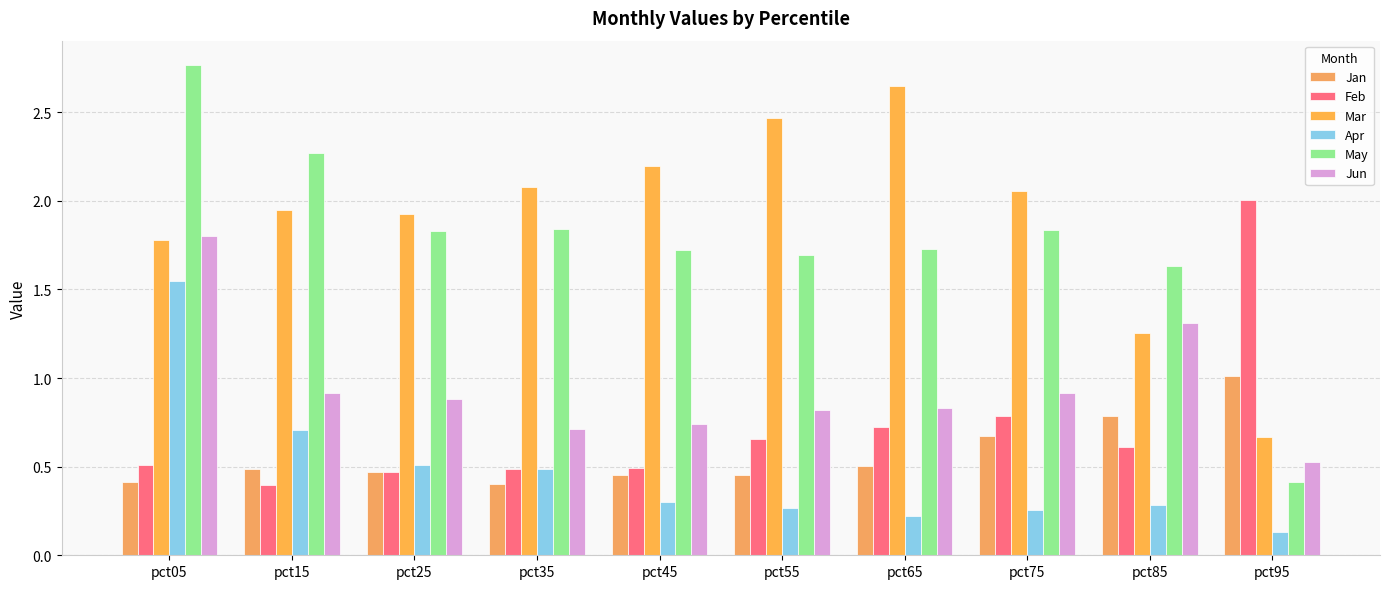

Reading left to right, list all the values displayed in this chart.

Jan: pct05=0.4	pct15=0.5	pct25=0.5	pct35=0.4	pct45=0.5	pct55=0.5	pct65=0.5	pct75=0.7	pct85=0.8	pct95=1.0
Feb: pct05=0.5	pct15=0.4	pct25=0.5	pct35=0.5	pct45=0.5	pct55=0.7	pct65=0.7	pct75=0.8	pct85=0.6	pct95=2.0
Mar: pct05=1.8	pct15=1.9	pct25=1.9	pct35=2.1	pct45=2.2	pct55=2.5	pct65=2.6	pct75=2.1	pct85=1.3	pct95=0.7
Apr: pct05=1.5	pct15=0.7	pct25=0.5	pct35=0.5	pct45=0.3	pct55=0.3	pct65=0.2	pct75=0.3	pct85=0.3	pct95=0.1
May: pct05=2.8	pct15=2.3	pct25=1.8	pct35=1.8	pct45=1.7	pct55=1.7	pct65=1.7	pct75=1.8	pct85=1.6	pct95=0.4
Jun: pct05=1.8	pct15=0.9	pct25=0.9	pct35=0.7	pct45=0.7	pct55=0.8	pct65=0.8	pct75=0.9	pct85=1.3	pct95=0.5